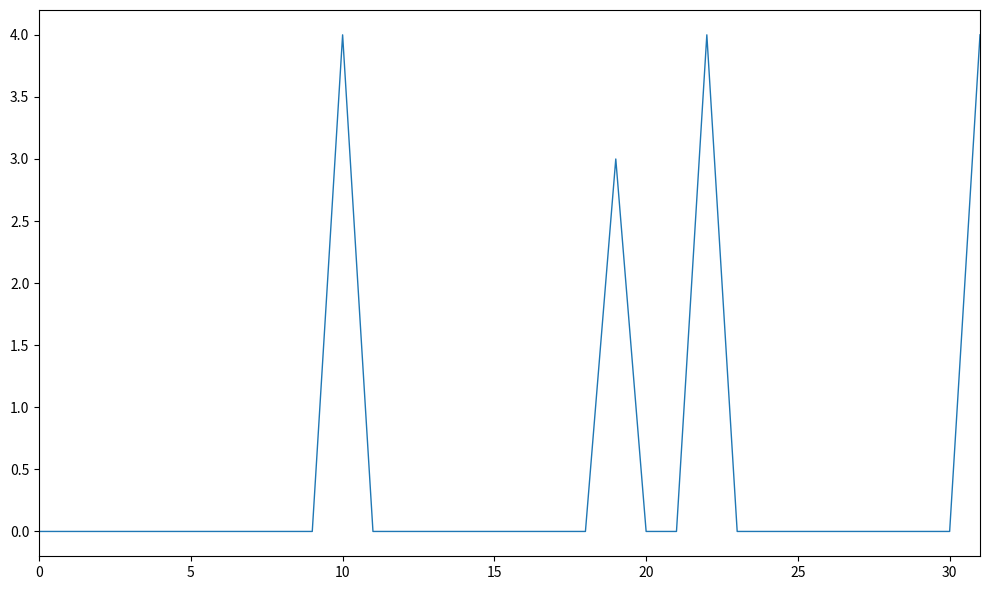

What is the difference between the maximum and minimum values?

4